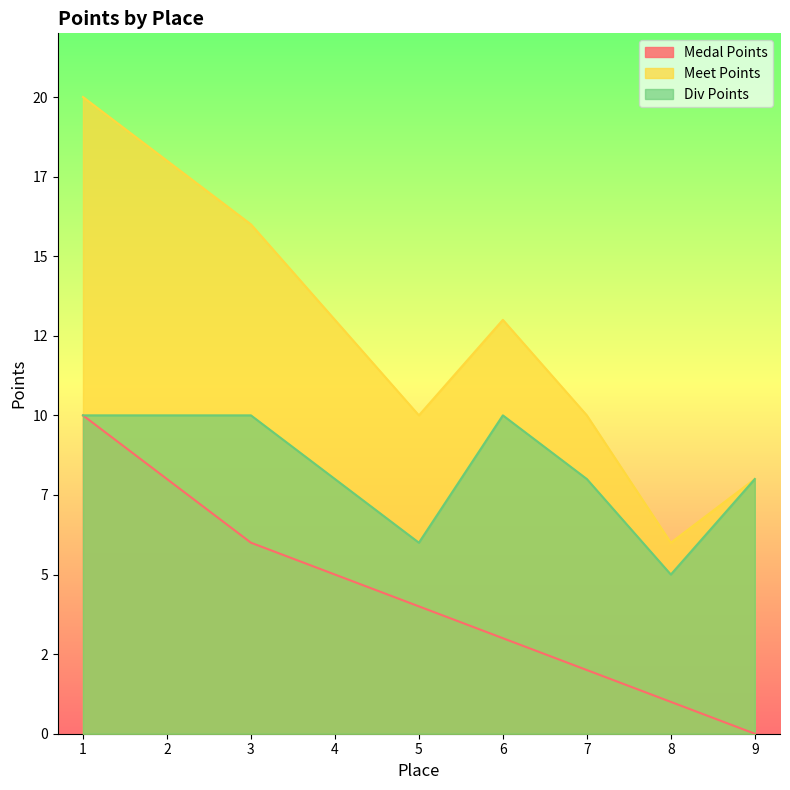

Reading left to right, extract all data points from this chart.

Medal Points: 1=10	2=8	3=6	4=5	5=4	6=3	7=2	8=1	9=0
Meet Points: 1=20	2=18	3=16	4=13	5=10	6=13	7=10	8=6	9=8
Div Points: 1=10	2=10	3=10	4=8	5=6	6=10	7=8	8=5	9=8